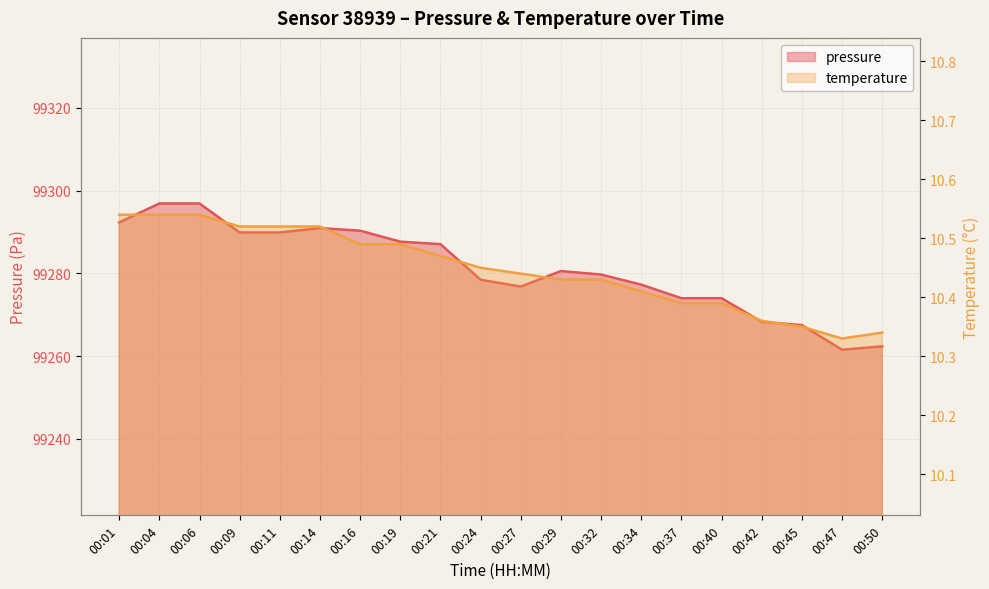

How many interior local peaks does the pressure series have?

2